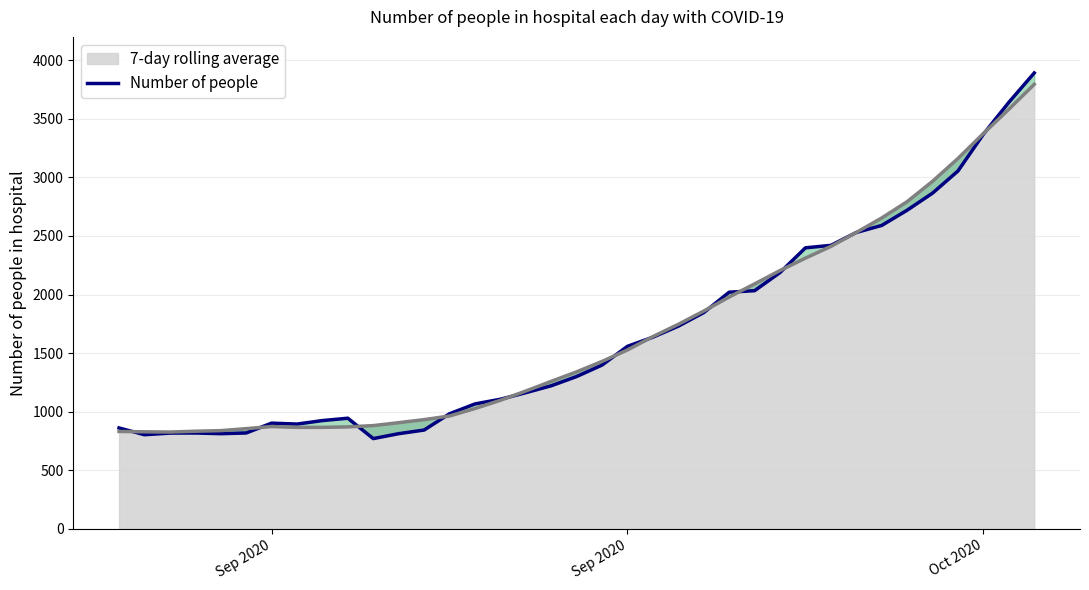

How many interior local valleys (lower than both neighbors) does the data have?

4